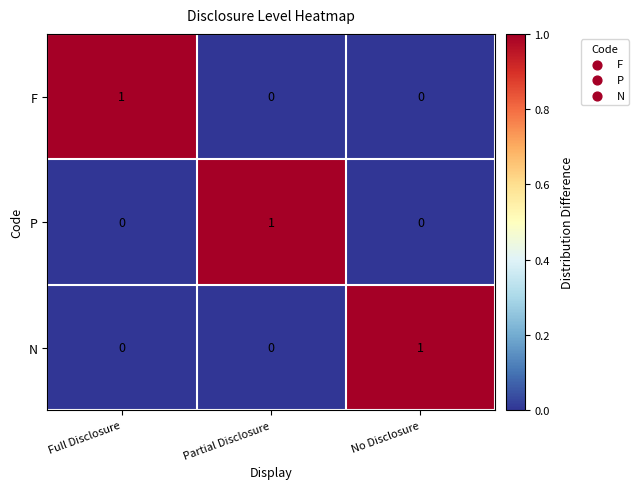

What is the difference between the highest and lowest values at Full Disclosure?

1